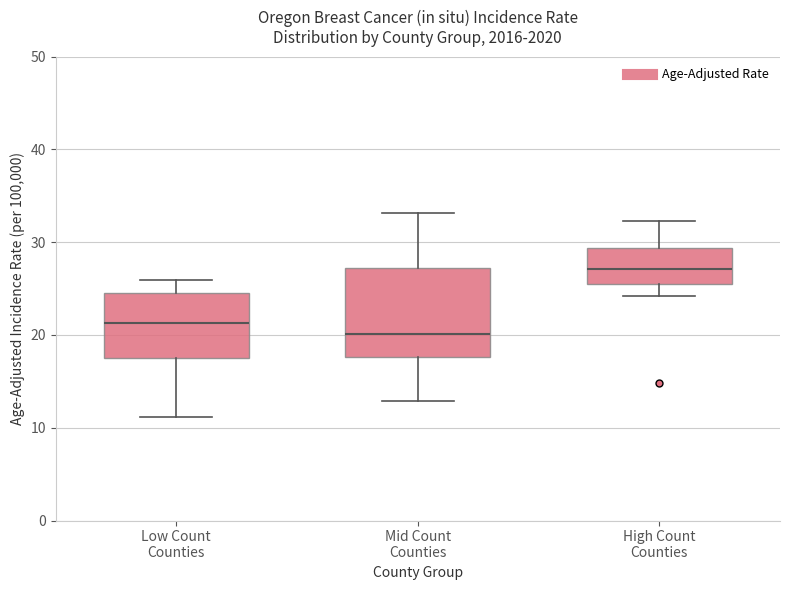

Reading left to right, read every box against the y-axis: the position of its median line, the range the box covers, and the ends of its whiskers. The values are not printed on the chart, so give them approximately, as read against the axis.

Low Count Counties: median 21, box 18 to 25, whiskers 11 to 26
Mid Count Counties: median 20, box 18 to 27, whiskers 13 to 33
High Count Counties: median 27, box 25 to 29, whiskers 24 to 32